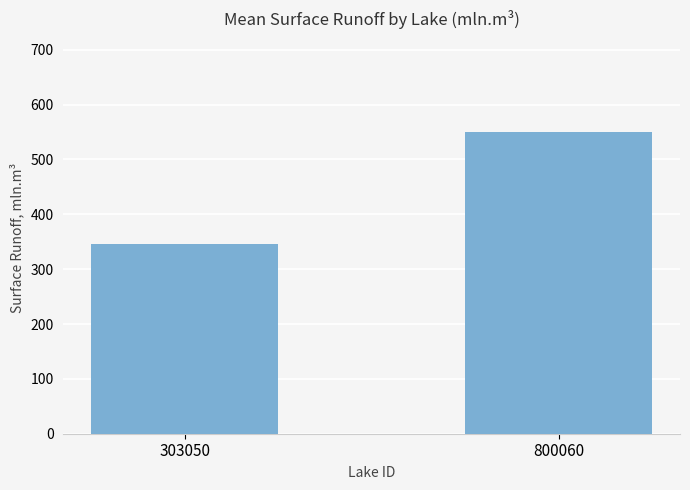

Rank the categories by value from lowest to highest.

303050, 800060